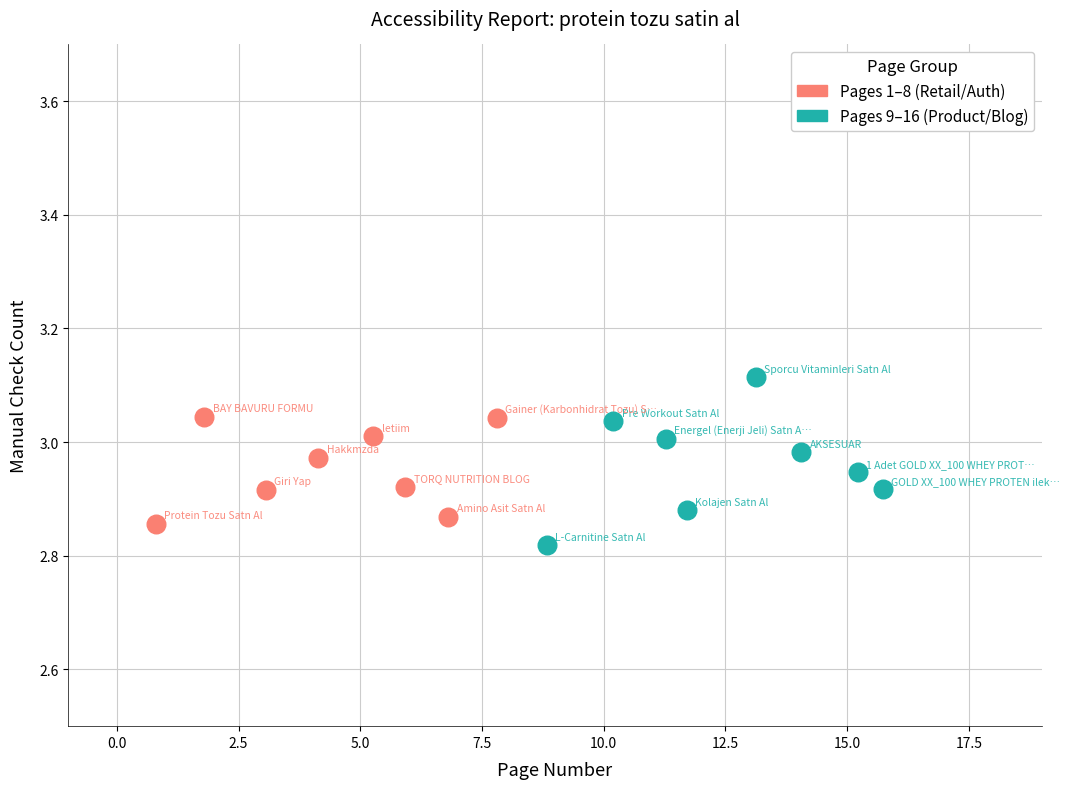

Which series contains the highest Y value?

Pages 9–16 (Product/Blog)